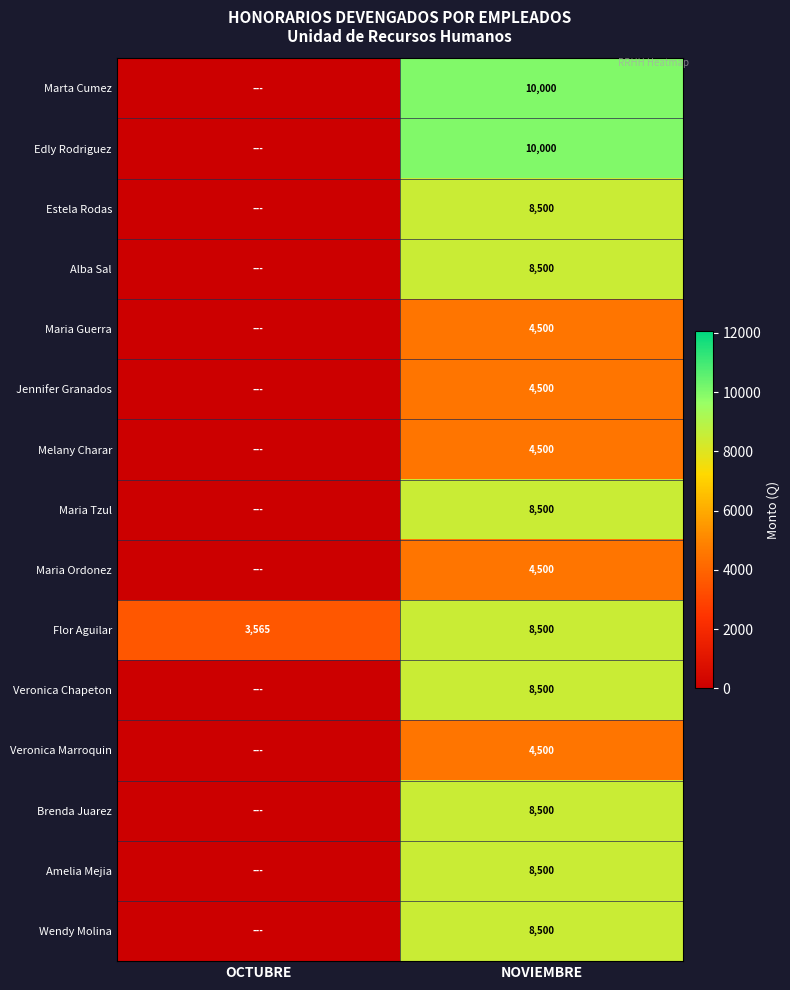

What is the total value across all series at NOVIEMBRE?

110500